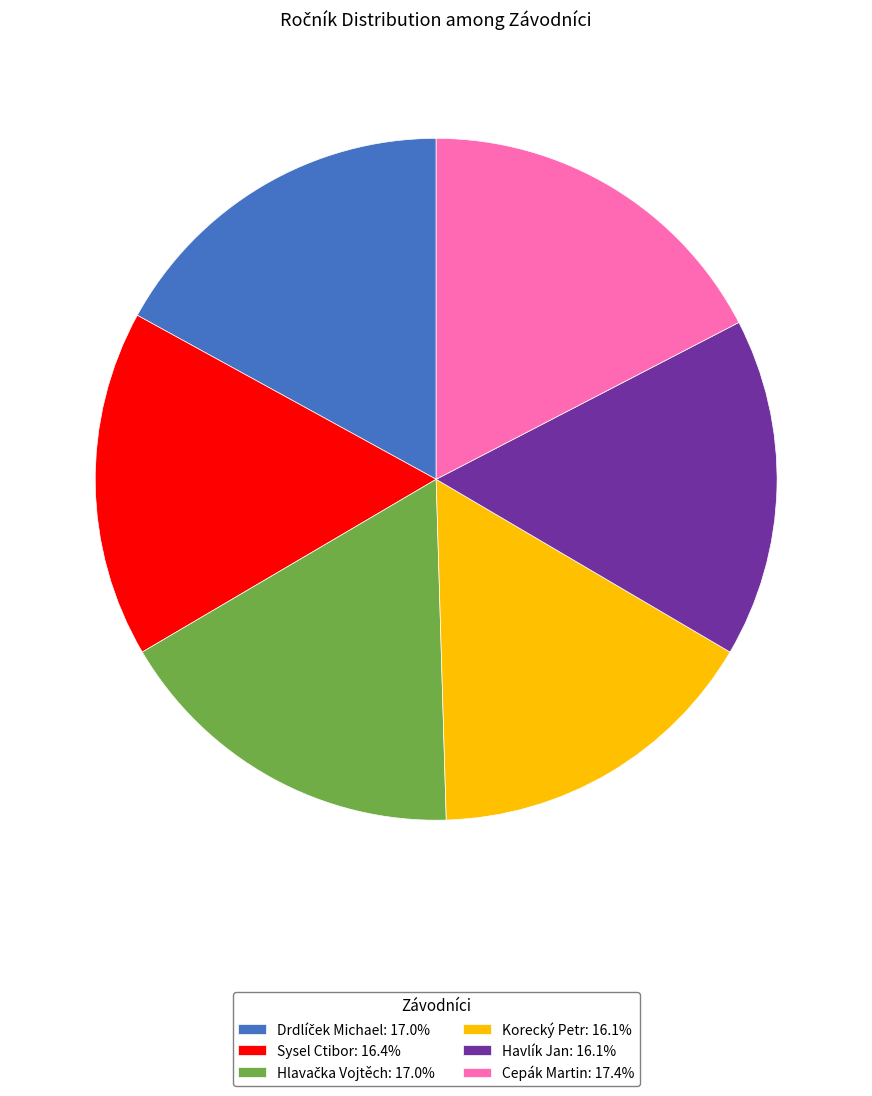

How many segments does this pie chart have?

6